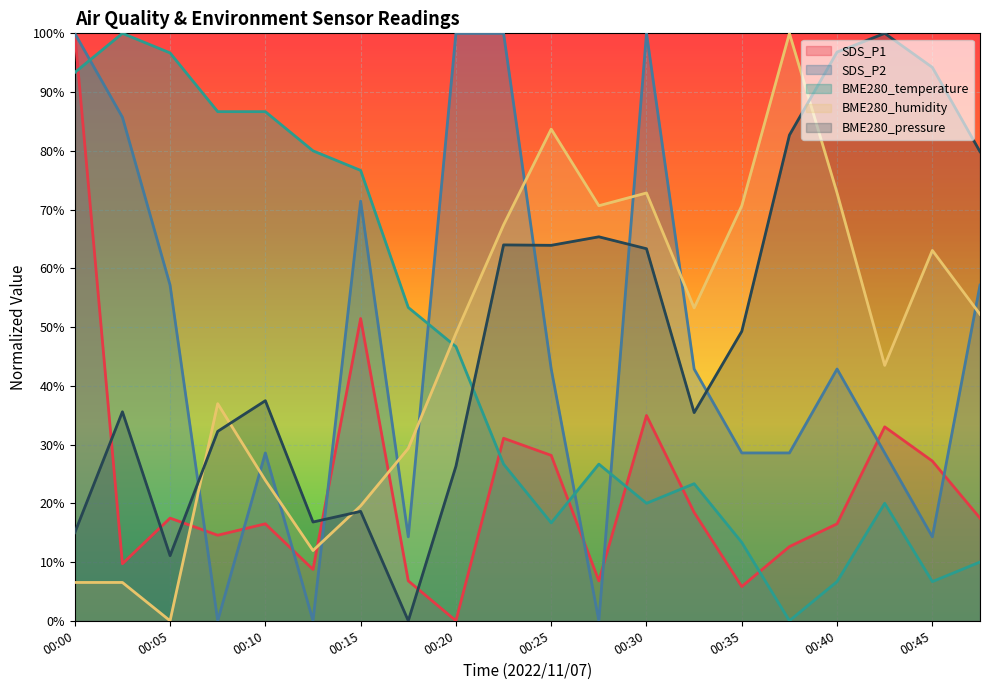

What is the difference between the highest and lowest values at 00:47?

69.9